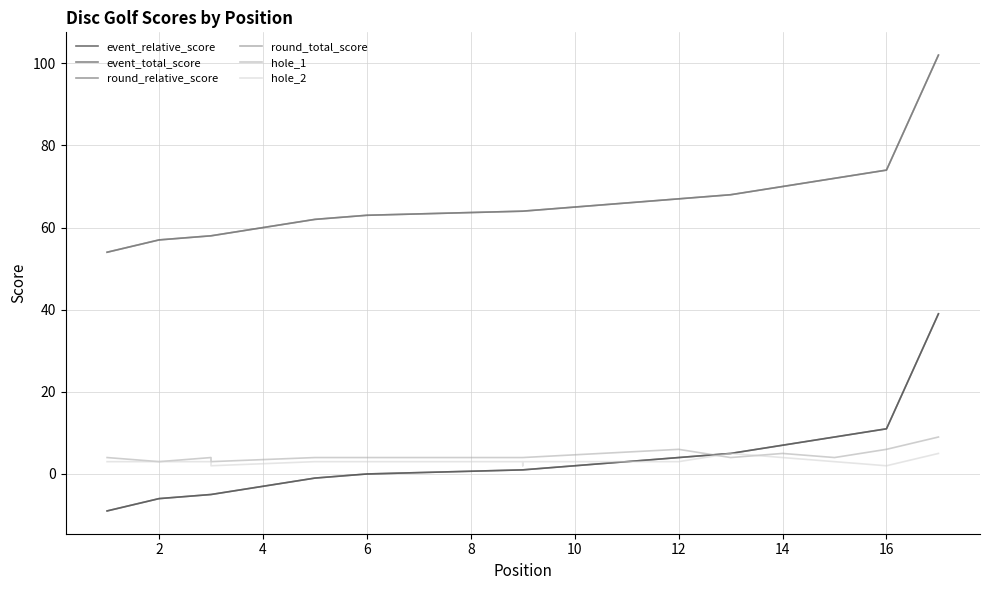

True or false: round_relative_score has more than 2 points higher than both neighbors.

False